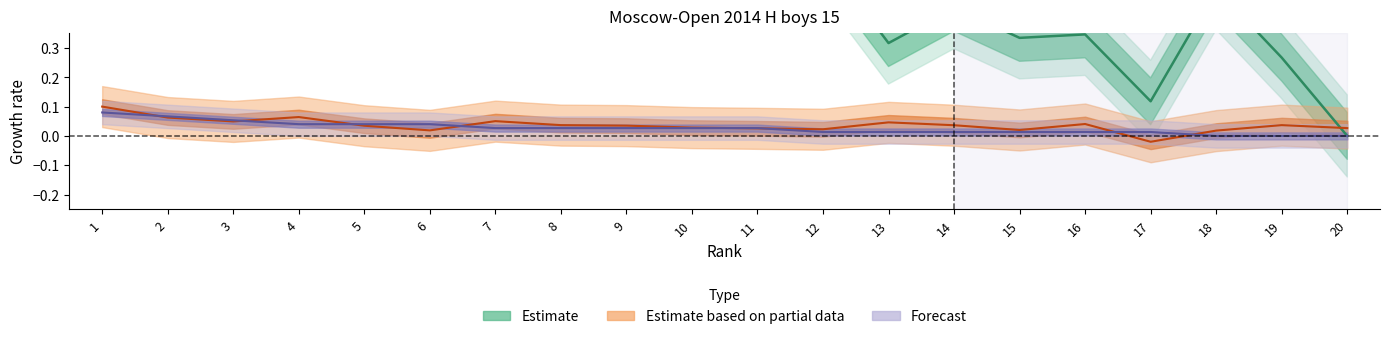

Does the chart have visible grid lines?

No